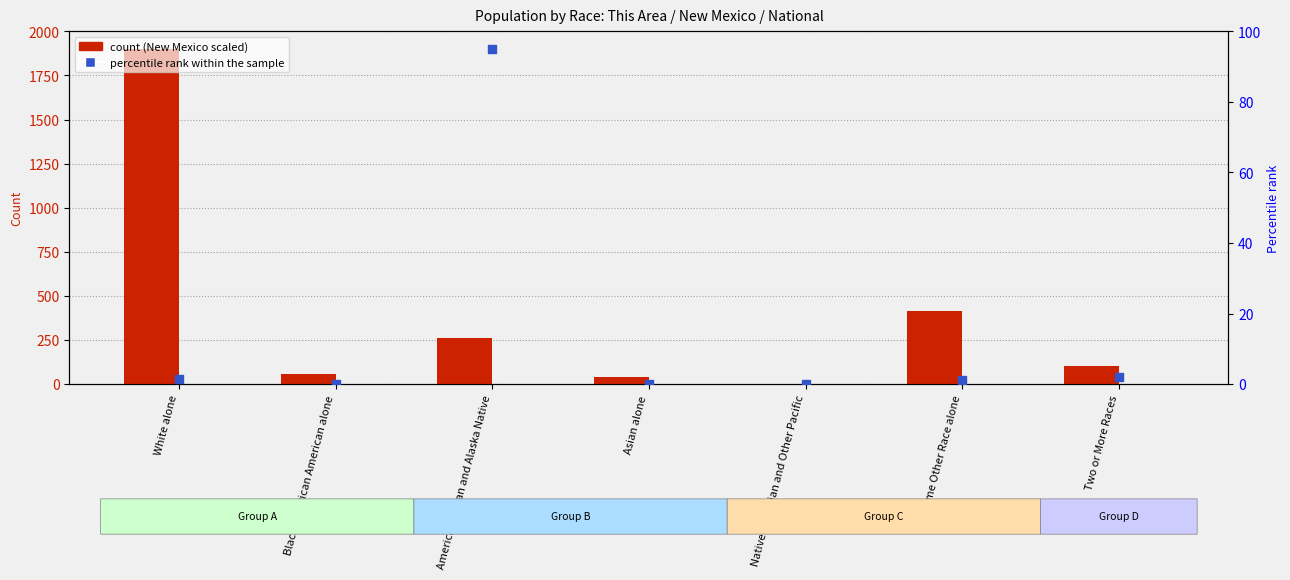

At how many categories does at least one series exceed 1516?

1